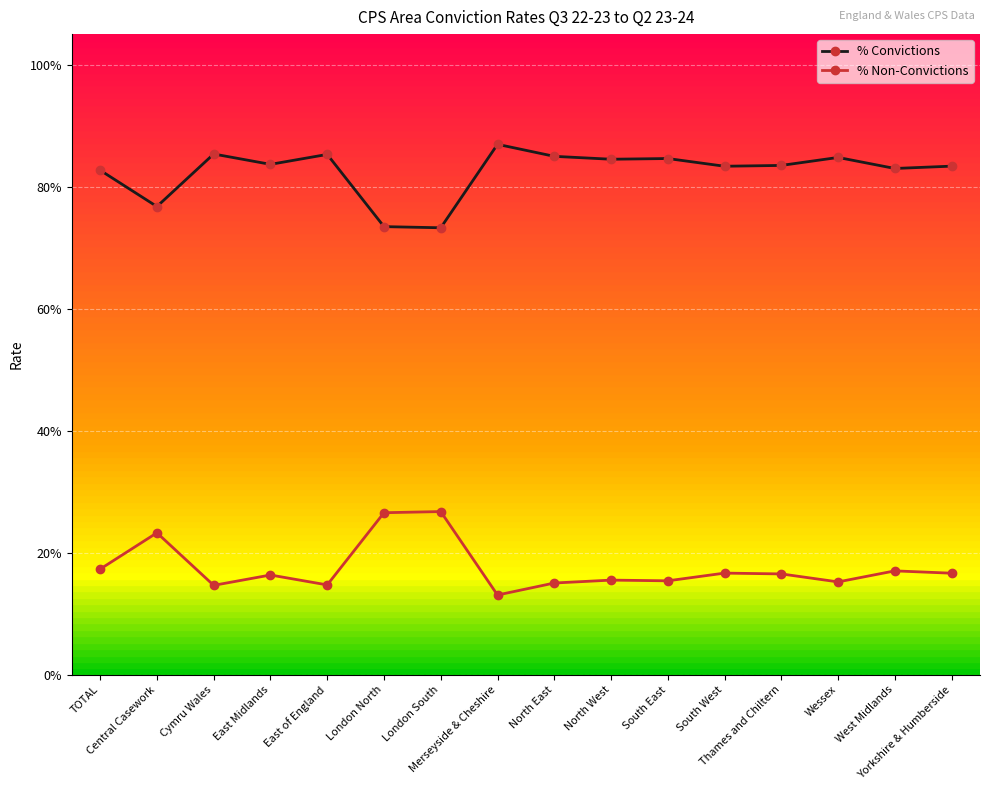

What is the label of the 13th point from the left?

Thames and Chiltern